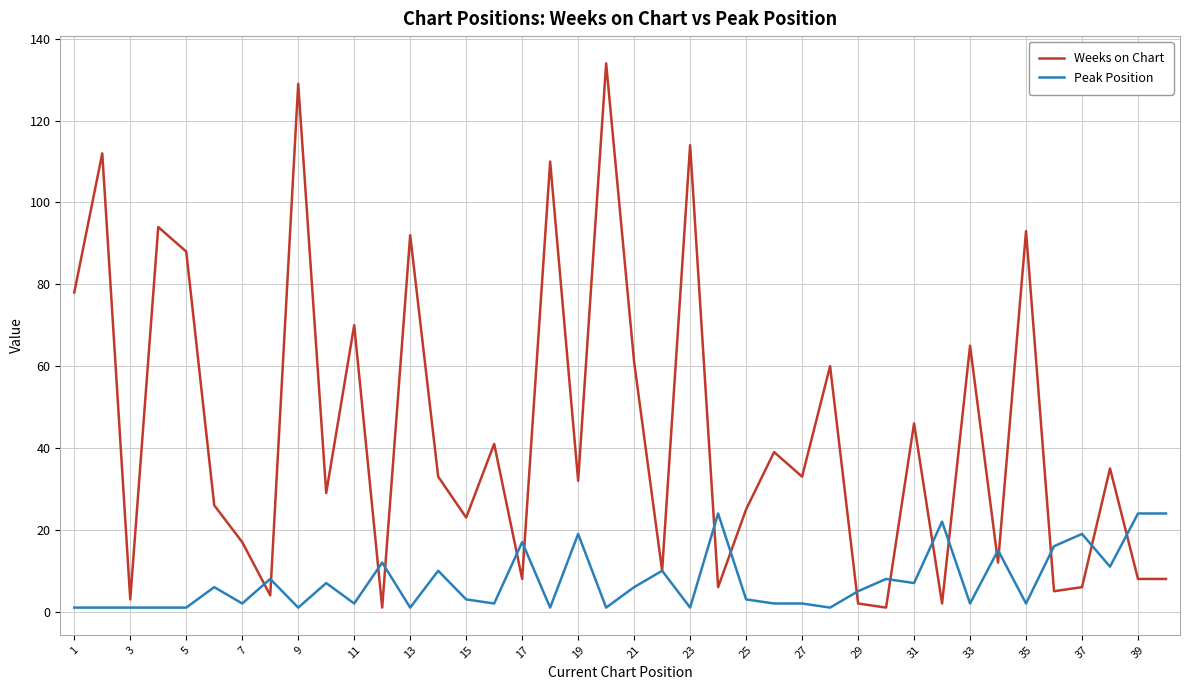

Rank the series by their average value, from highest to lowest.

Weeks on Chart, Peak Position